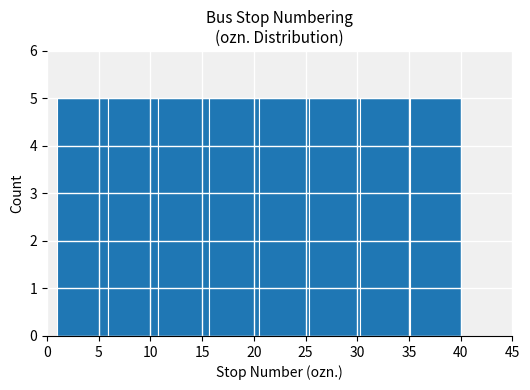

Reading left to right, transcribe this chart: for each bar, give the range it covers on the x-axis and its height. Neither the bar edges nor the heights are printed on the chart, so give them approximately, as read against the axes.

1.0 to 6.0: 5
6.0 to 11.0: 5
11.0 to 15.5: 5
15.5 to 20.5: 5
20.5 to 25.5: 5
25.5 to 30.5: 5
30.5 to 35.0: 5
35.0 to 40.0: 5